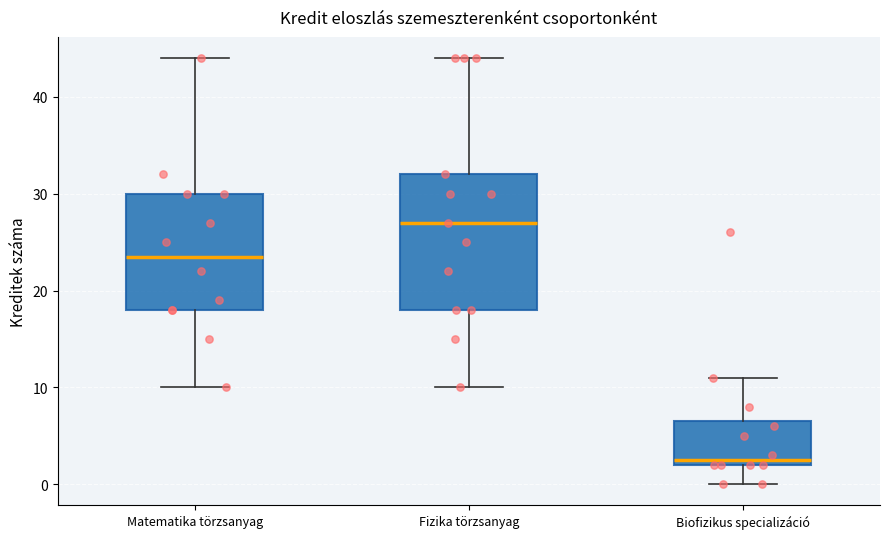

Which box has the lowest median line?

Biofizikus specializáció